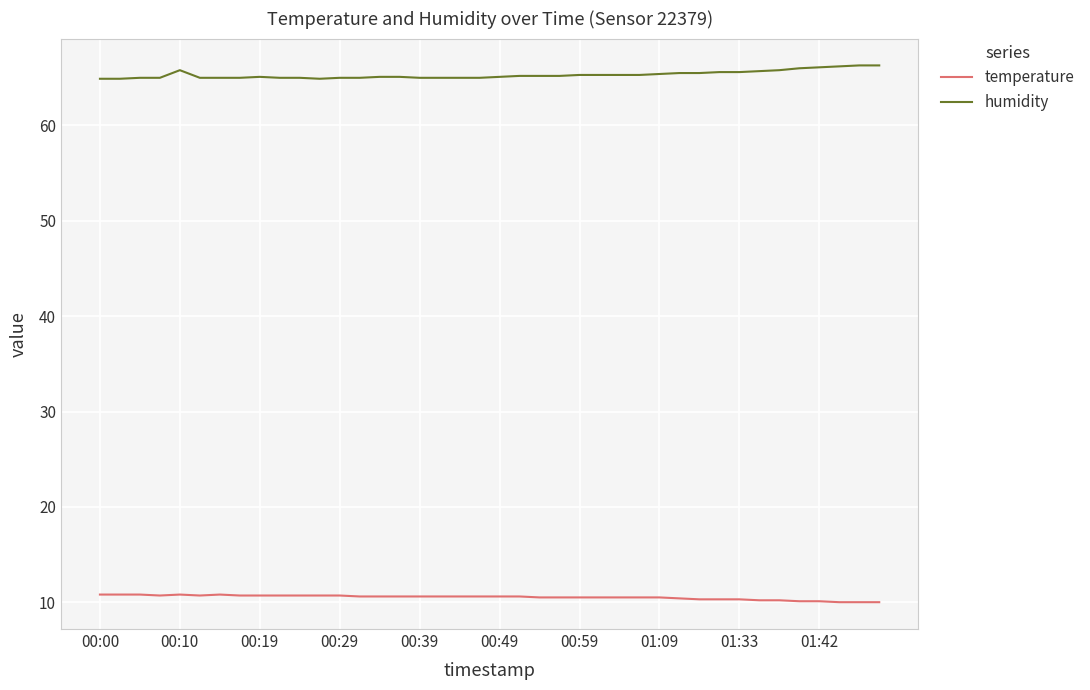

What is the difference between the maximum and minimum values in the humidity series?

1.4